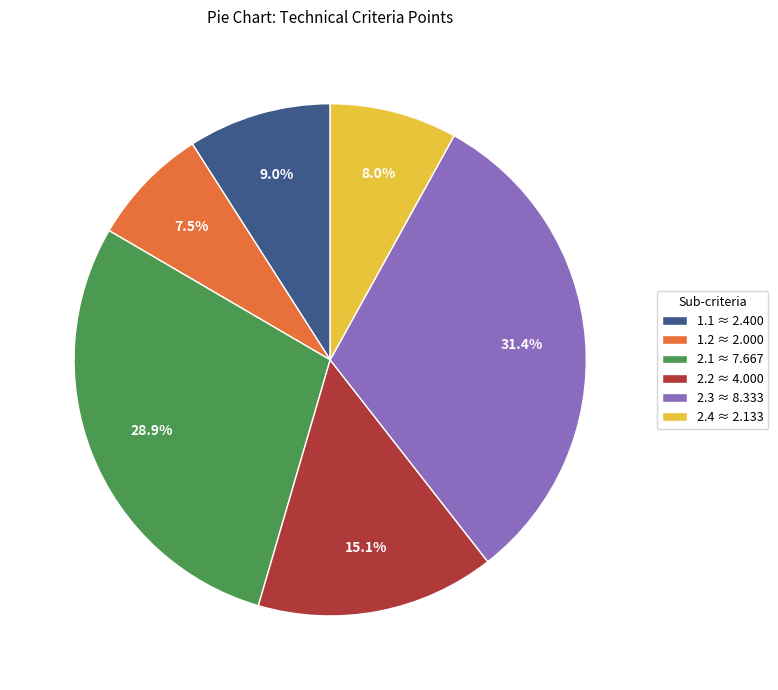

How much of the chart is everything except 2.1?

71.1%